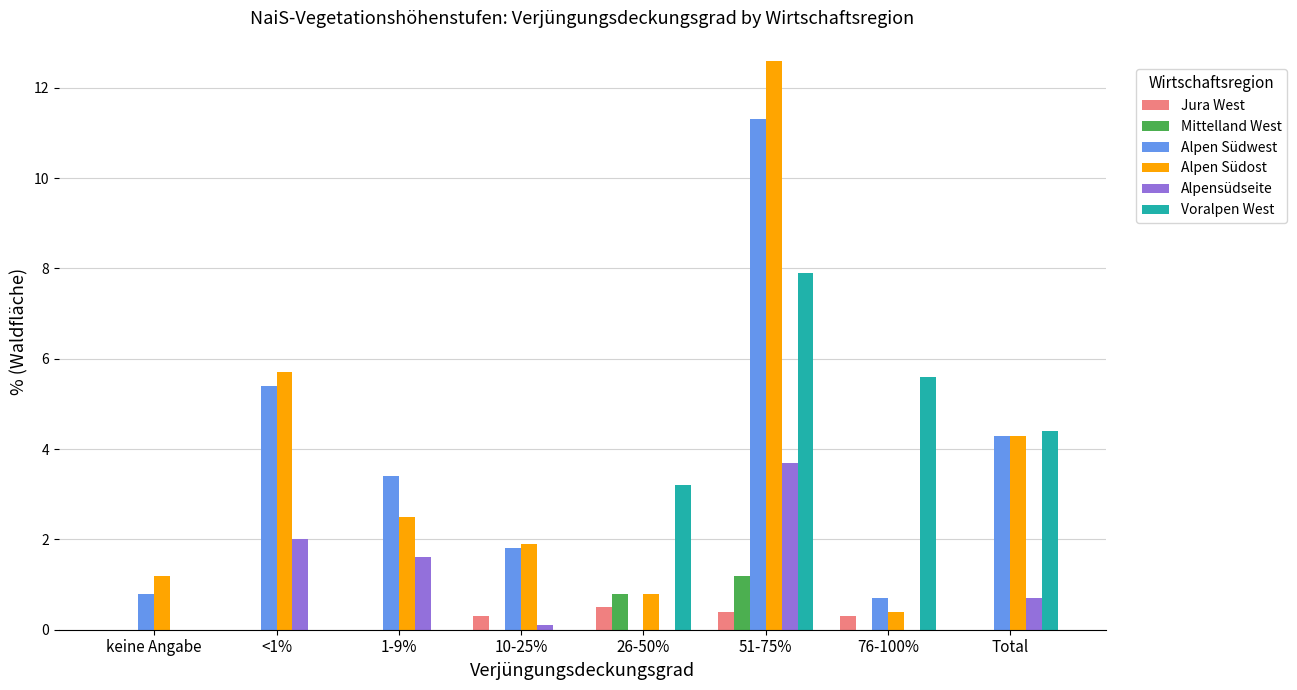

Is it true that Alpen Südost equals 12.6 at 51-75%?

True